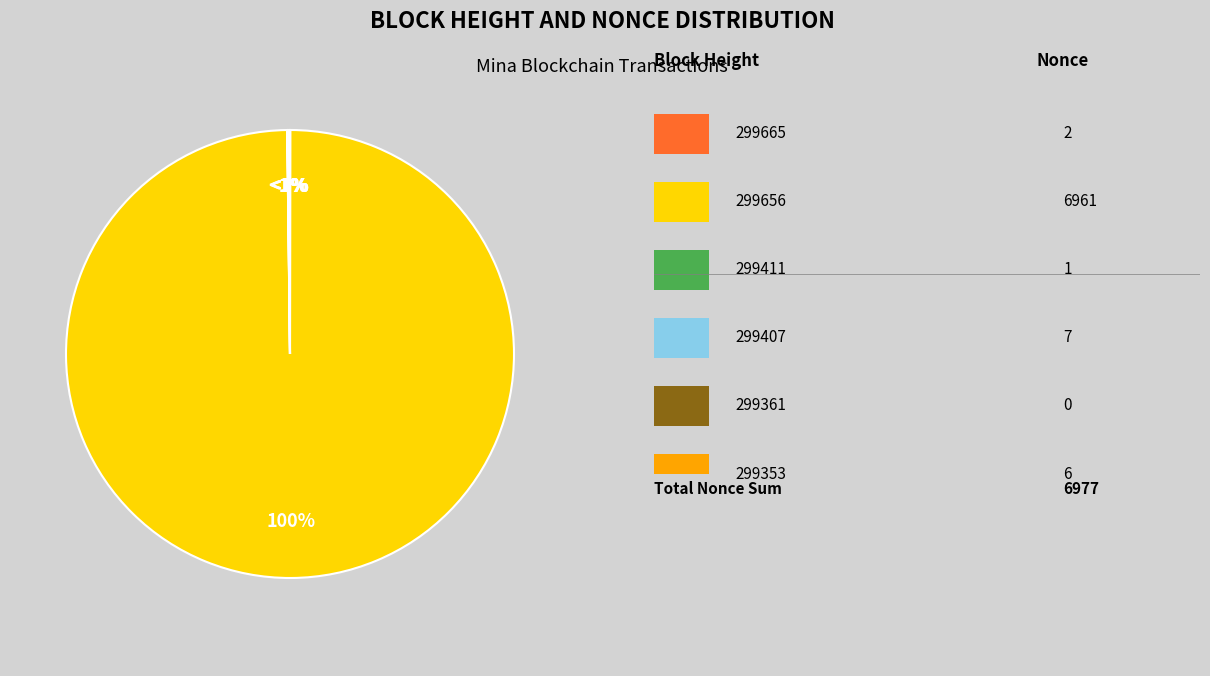

What is the smallest slice in the pie chart?

299361